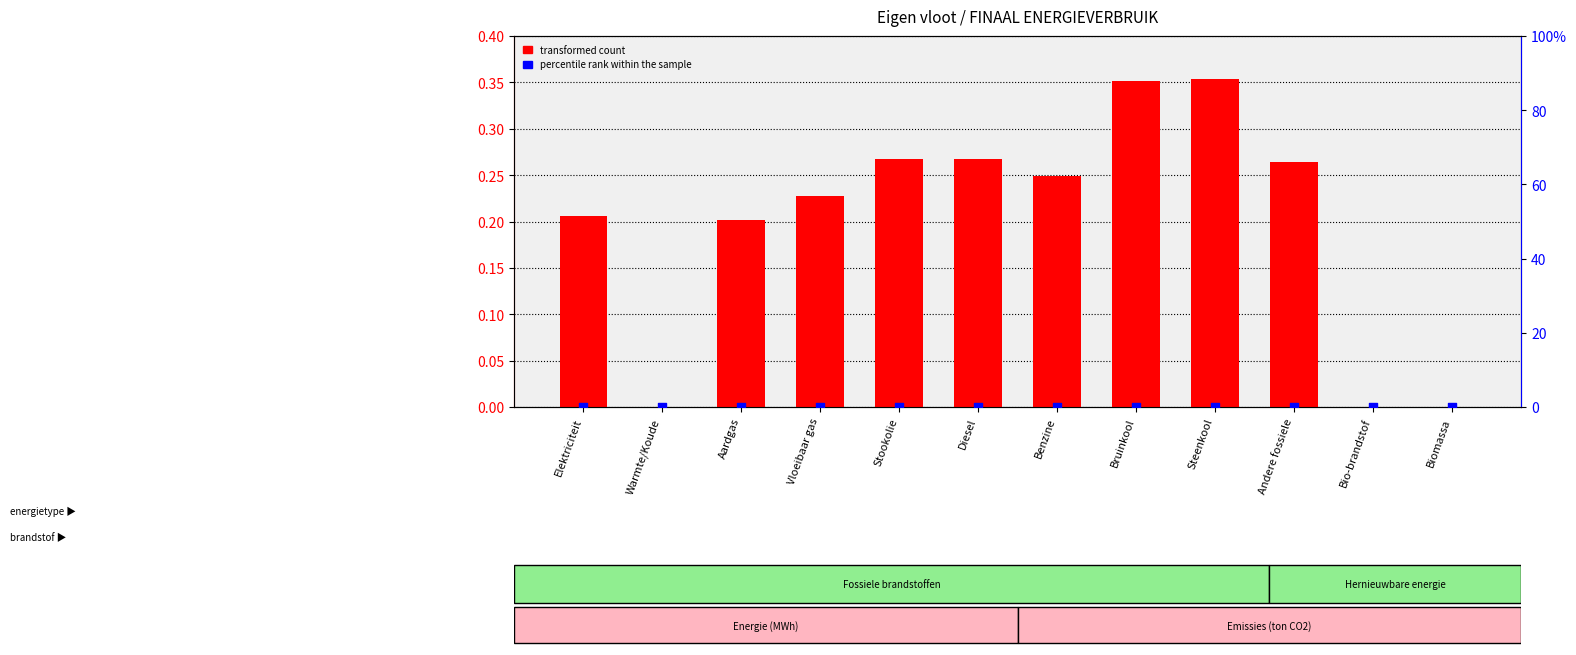

Which series has the largest total across all categories?

transformed count